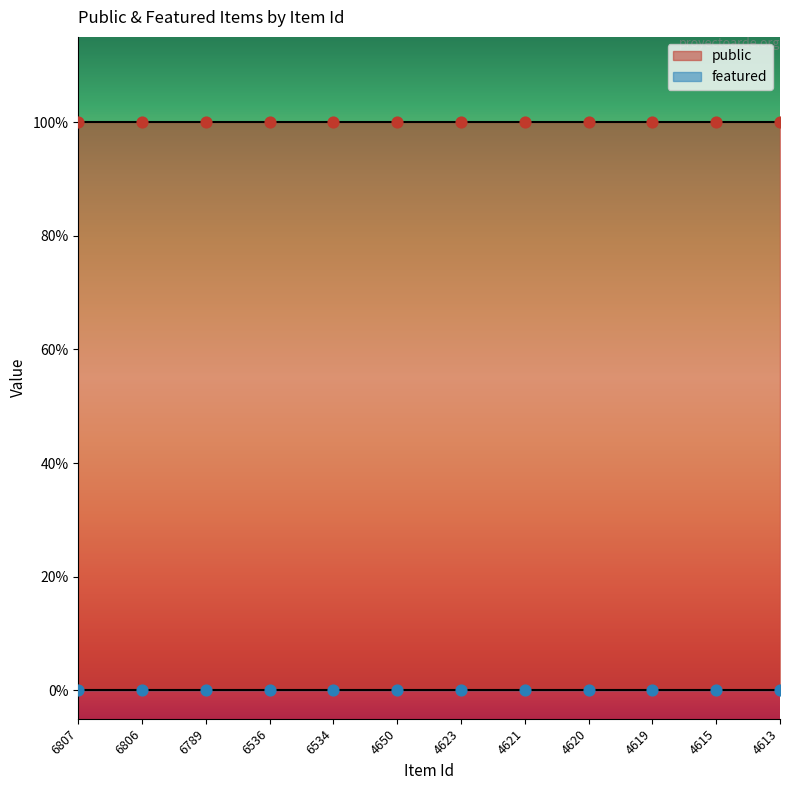

Which series contains the highest Y value?

public